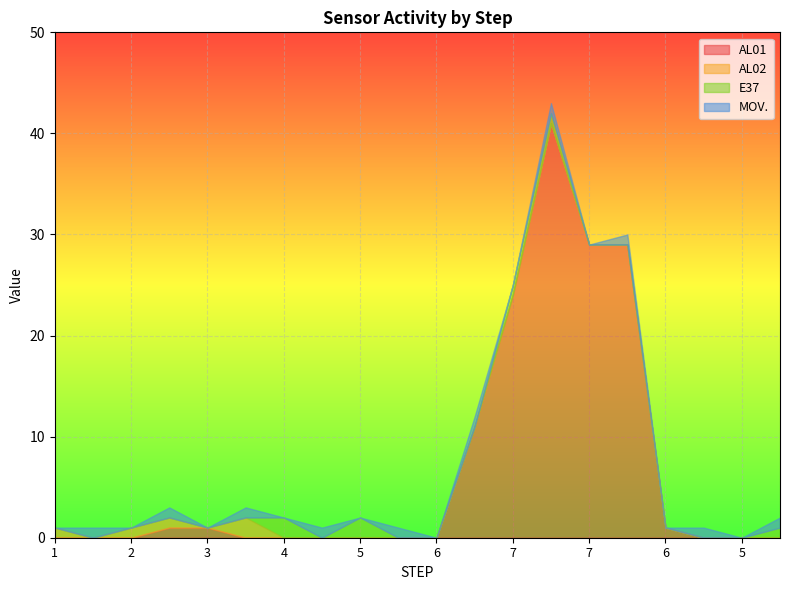

The AL01 series shows 22 at 5. True or false?

False